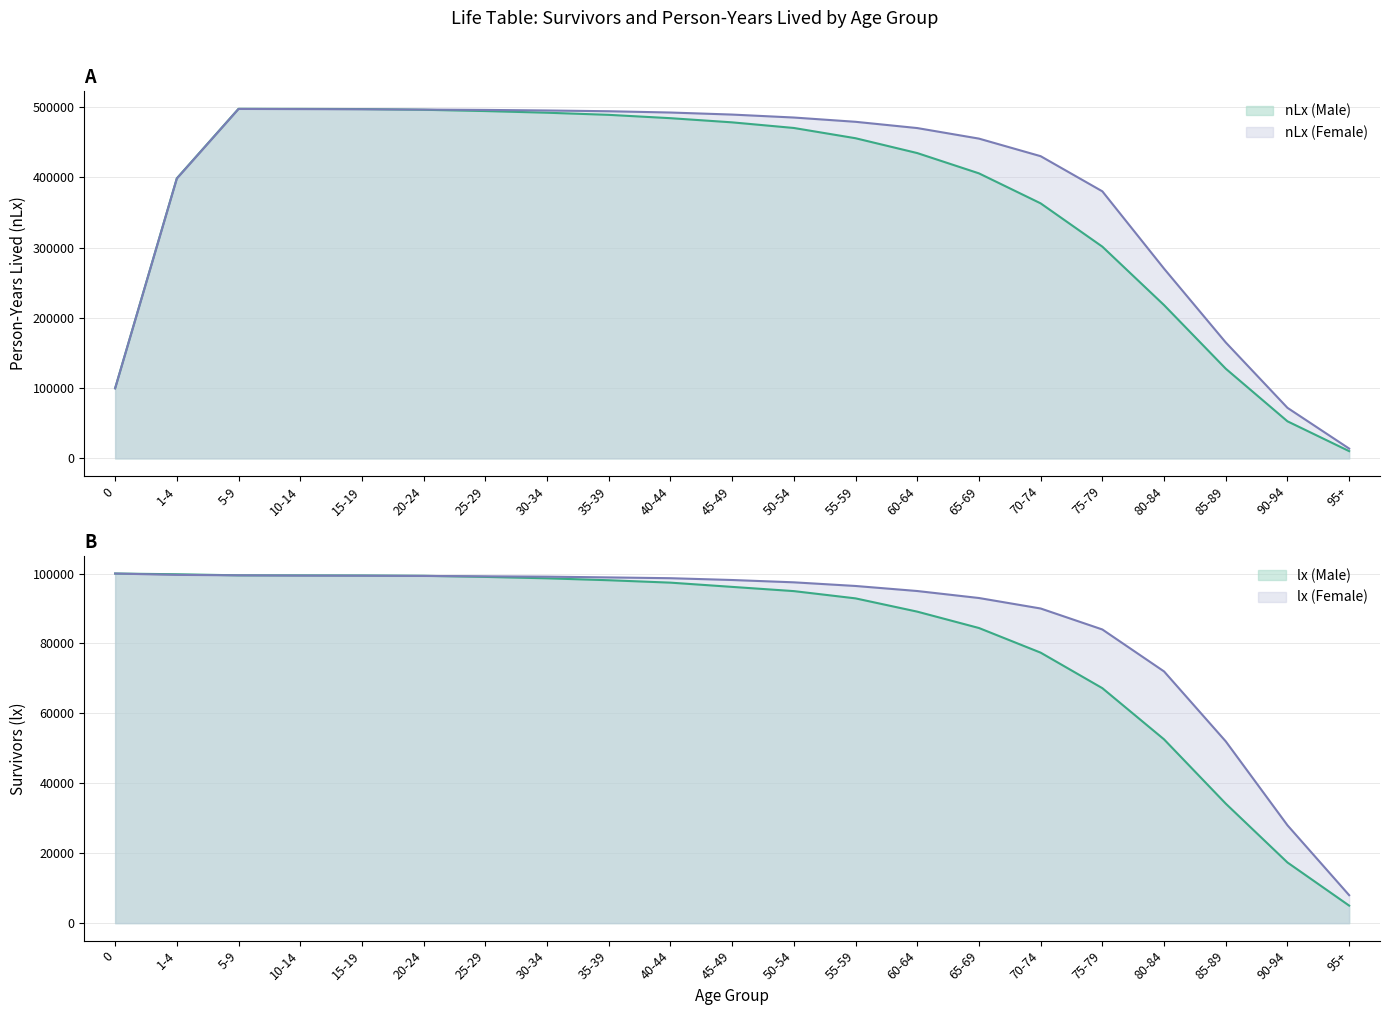

What is the smallest value displayed?

5019